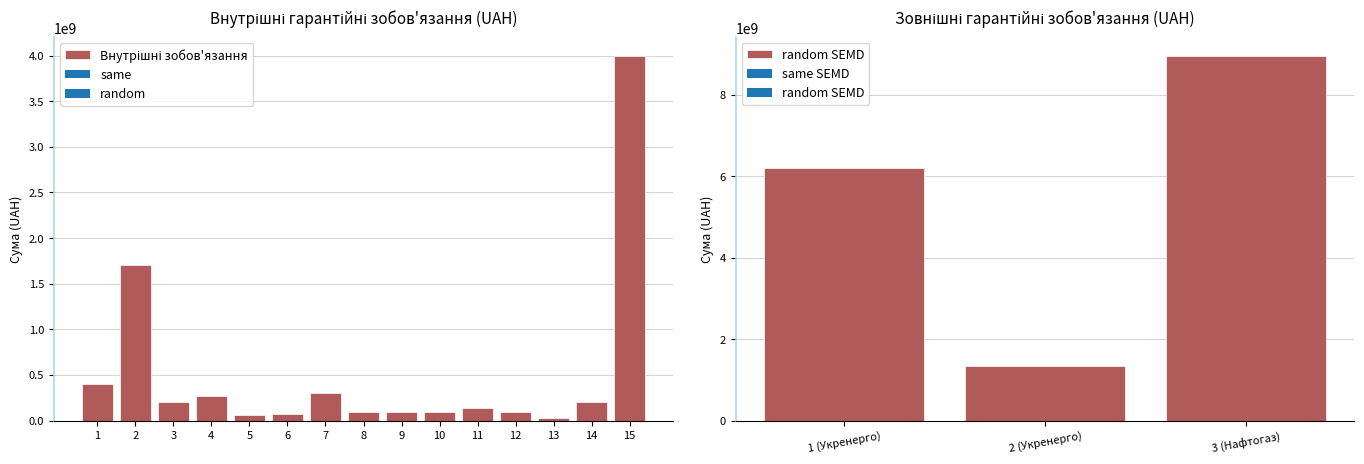

At which label does random SEMD reach its minimum?

2 (Укренерго)